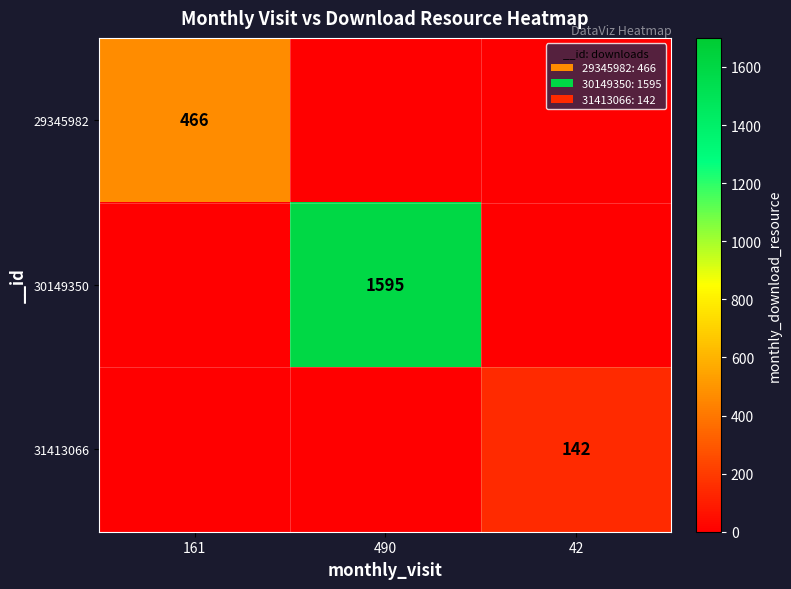

The 31413066 series shows 72 at 42. True or false?

False